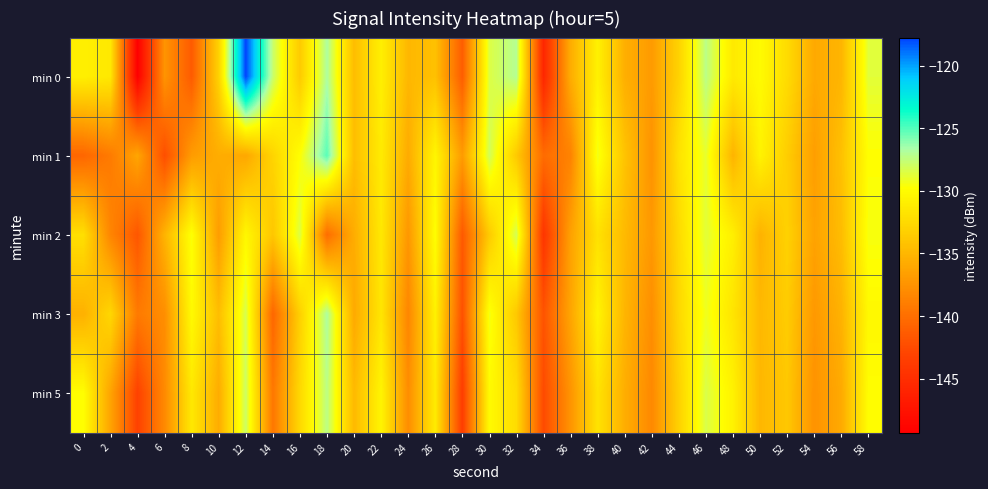

Which category has the highest value across all series?

12